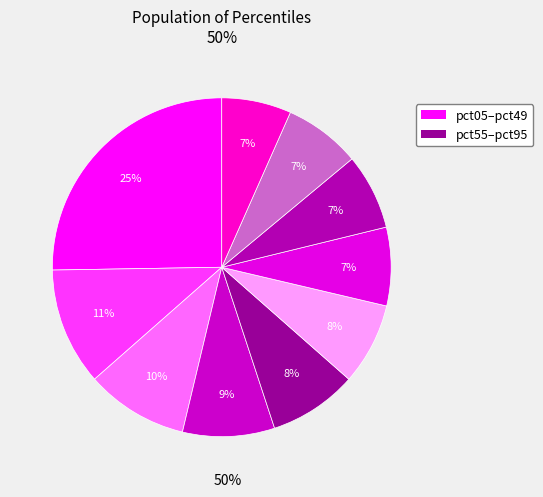

How many segments does this pie chart have?

10